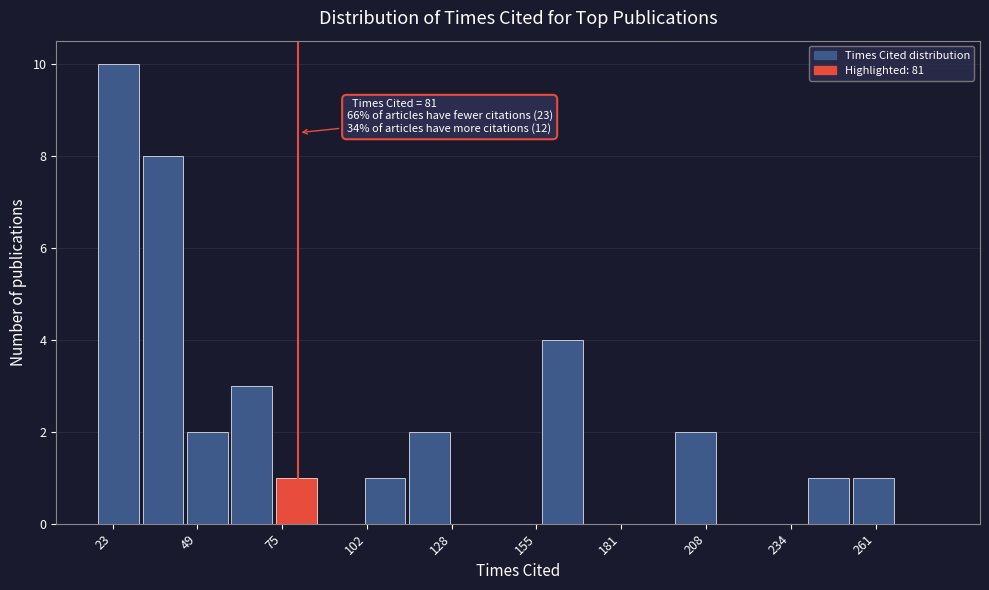

Read against the x-axis, roughly where is the centre of the tallest bar?

25